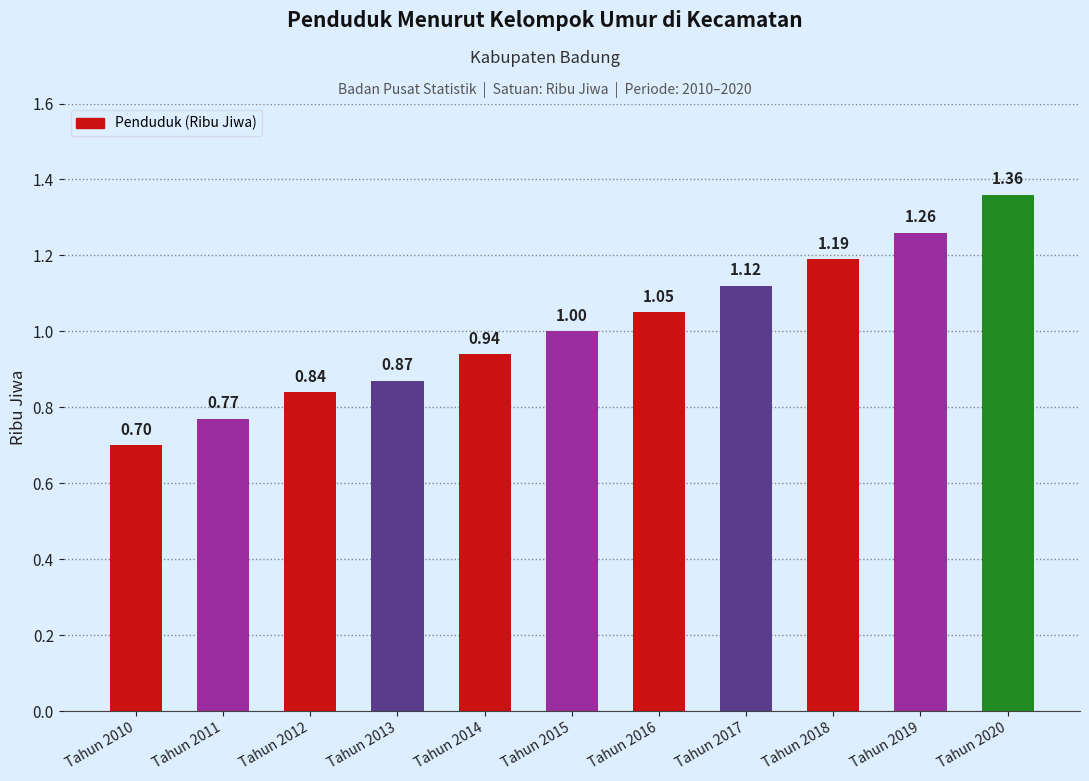

At which category does the chart reach its minimum across all series?

Tahun 2010